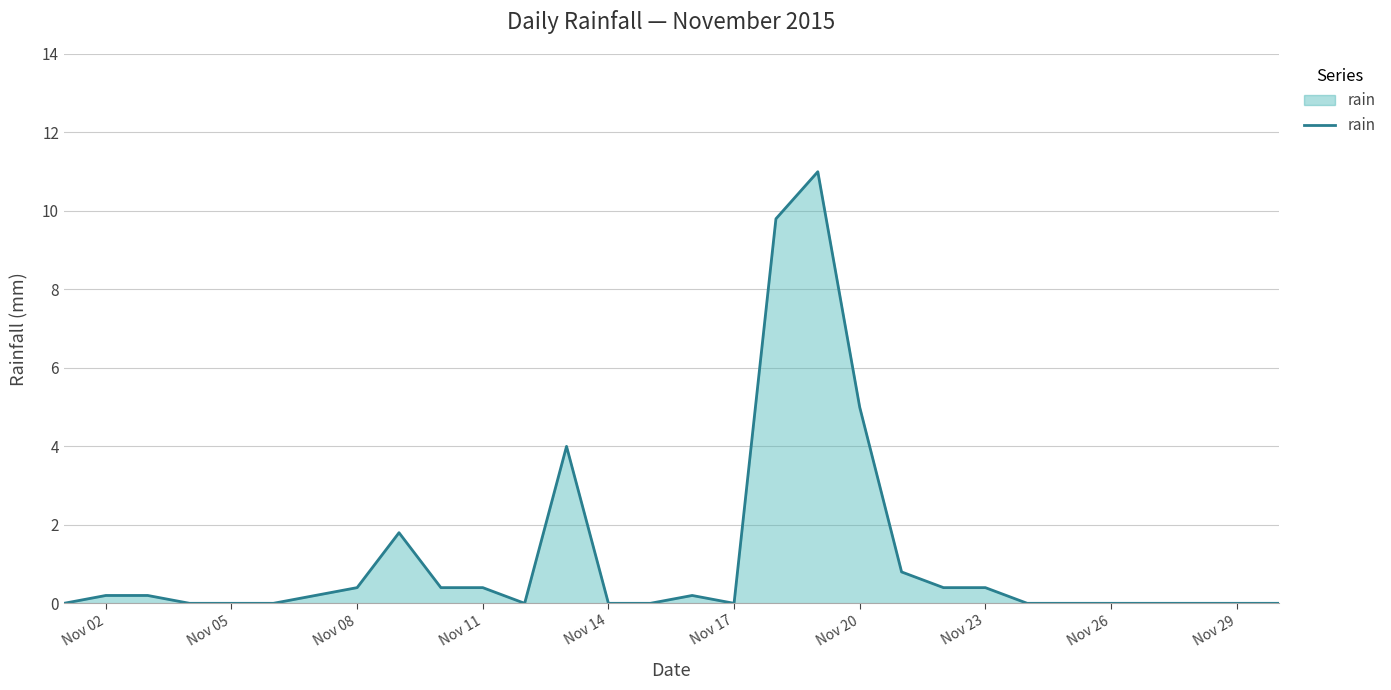

What is the greatest value displayed?

11.0